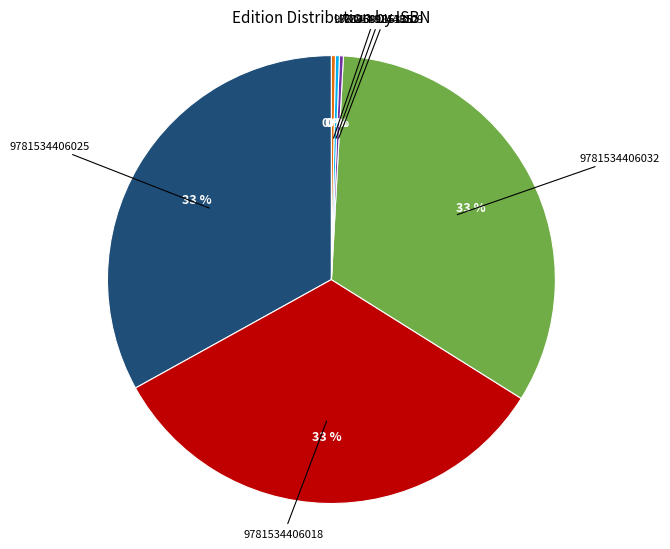

Is there a majority slice in this chart?

No